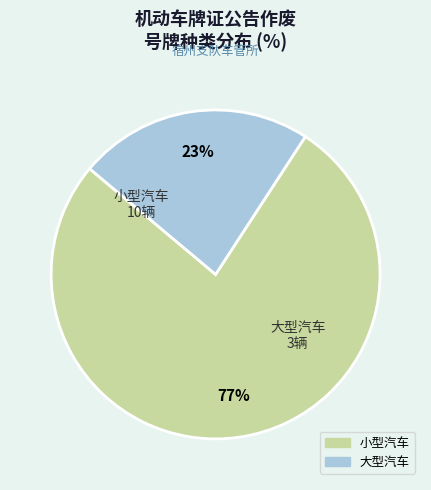

How many slices are in this pie chart?

2